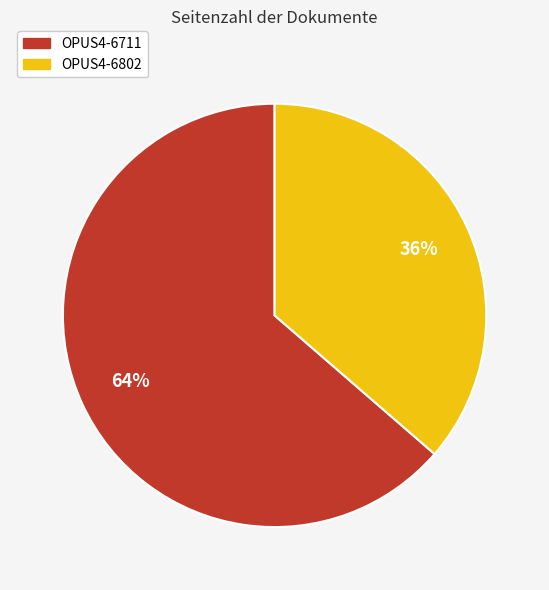

Which category has the biggest portion of the pie?

OPUS4-6711